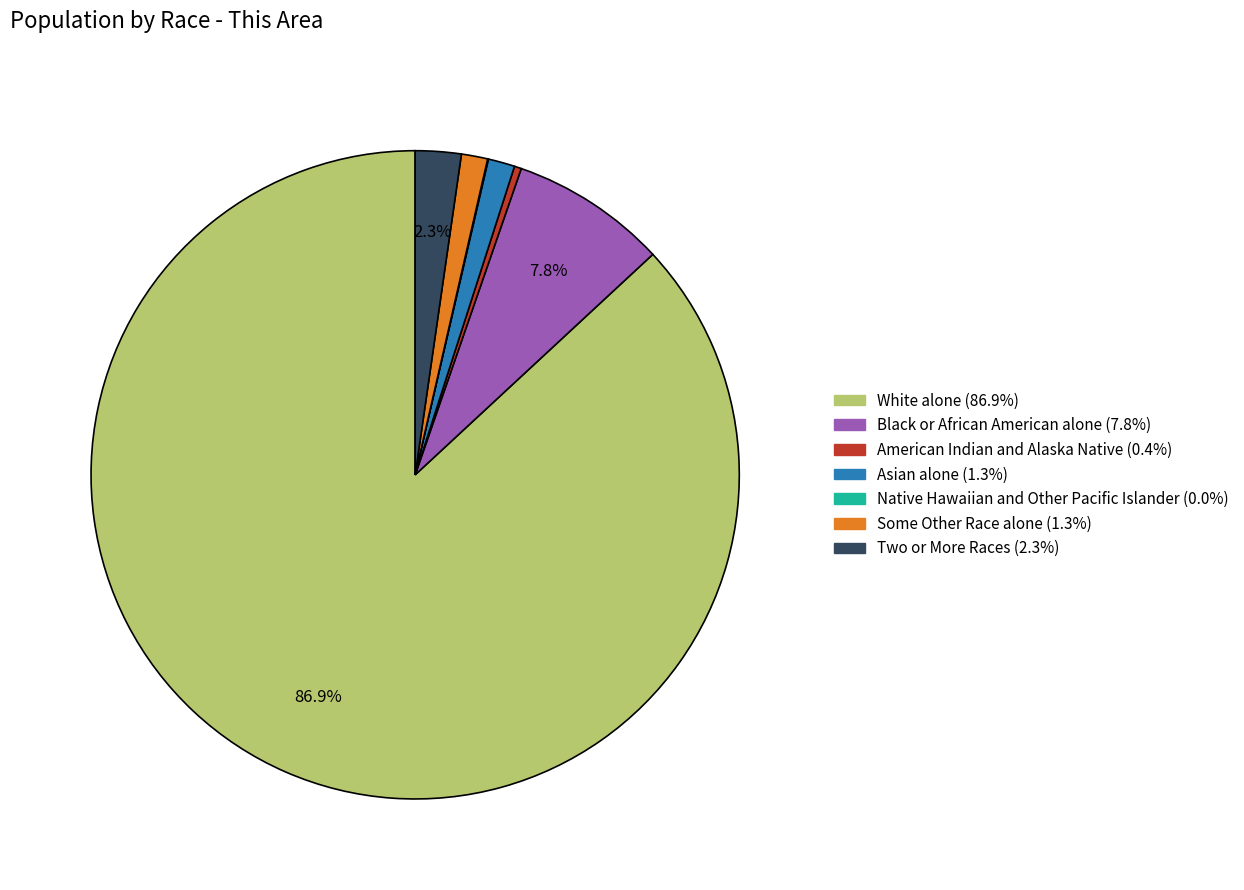

Which category accounts for the majority?

White alone